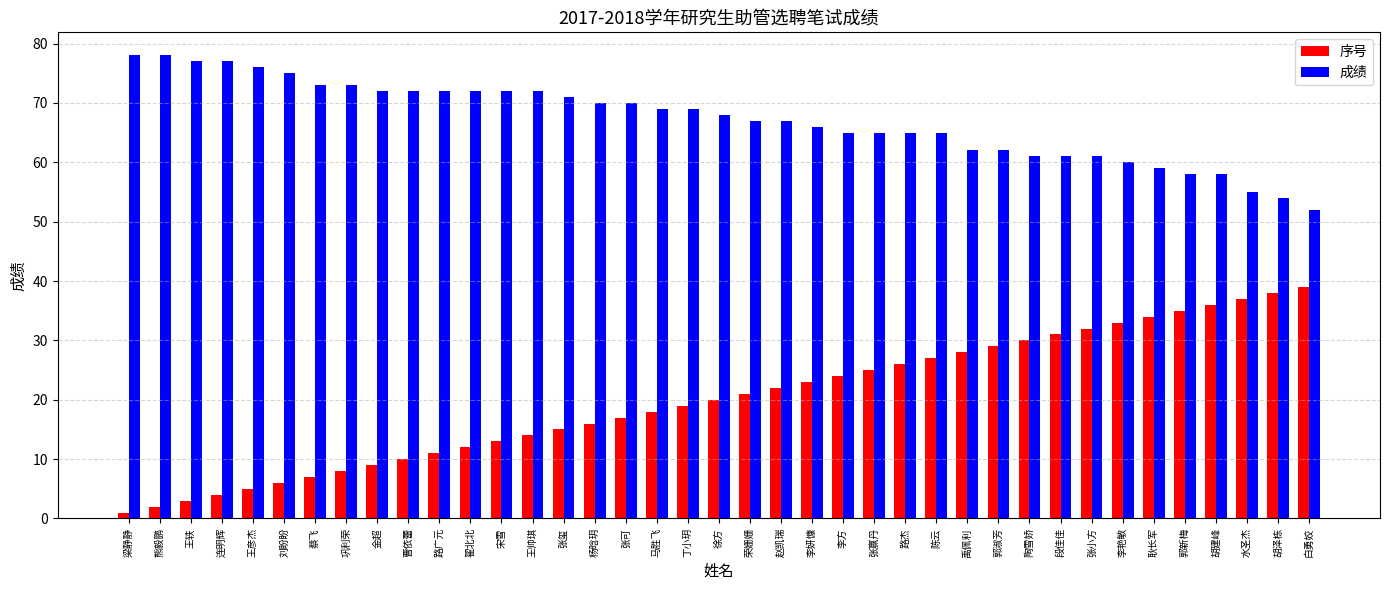

Reading left to right, list all the values displayed in this chart.

序号: 梁静静=1	熊毅鹏=2	王轶=3	连明辉=4	王彦杰=5	刘盼盼=6	蔡飞=7	巩利荣=8	金超=9	曹依蕾=10	路广元=11	翟北北=12	宋雪=13	王帅琪=14	张玺=15	杨晗玥=16	张可=17	马胜飞=18	丁小玥=19	徐方=20	荣姗姗=21	赵凯瑞=22	李妍慷=23	李方=24	张赢丹=25	路杰=26	陈云=27	禹佩利=28	郭淑芳=29	陶雪娇=30	段佳佳=31	张小方=32	李艳敏=33	耿长军=34	郭新梅=35	胡建峰=36	水圣杰=37	胡泽栋=38	白勇姣=39
成绩: 梁静静=78	熊毅鹏=78	王轶=77	连明辉=77	王彦杰=76	刘盼盼=75	蔡飞=73	巩利荣=73	金超=72	曹依蕾=72	路广元=72	翟北北=72	宋雪=72	王帅琪=72	张玺=71	杨晗玥=70	张可=70	马胜飞=69	丁小玥=69	徐方=68	荣姗姗=67	赵凯瑞=67	李妍慷=66	李方=65	张赢丹=65	路杰=65	陈云=65	禹佩利=62	郭淑芳=62	陶雪娇=61	段佳佳=61	张小方=61	李艳敏=60	耿长军=59	郭新梅=58	胡建峰=58	水圣杰=55	胡泽栋=54	白勇姣=52